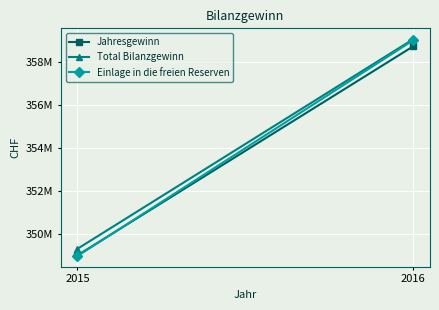

How many values in the Total Bilanzgewinn series are below 359050770?

1